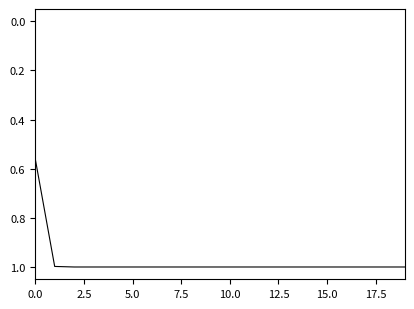

What is the difference between the maximum and minimum values?

0.4